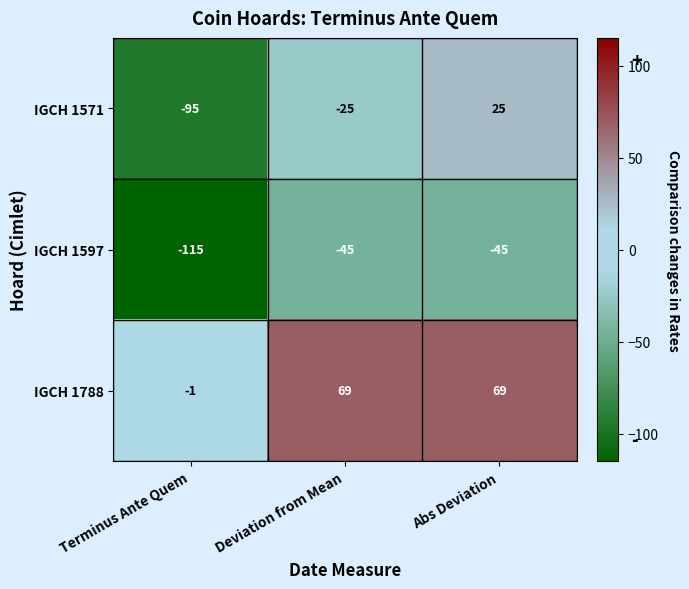

At which label is IGCH 1788 closest to 34?

Terminus Ante Quem